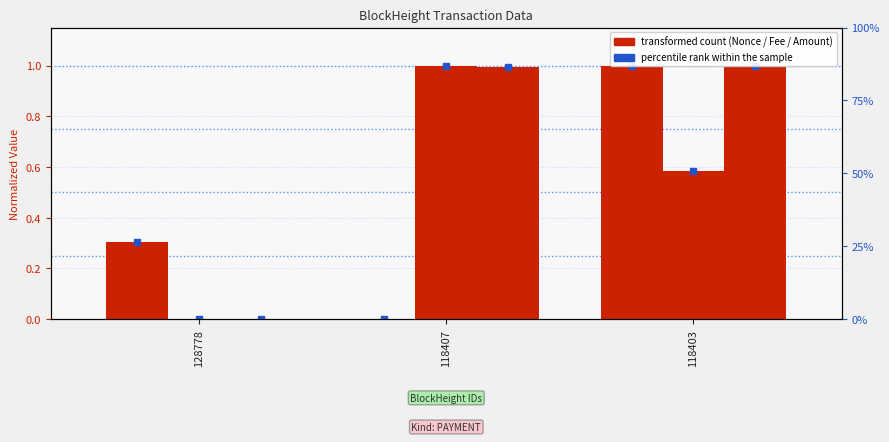

How many bars are there in each group?

3